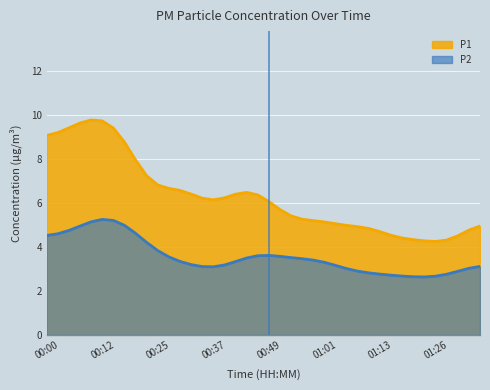

Is it true that P2 equals 1.9 at 01:09?

False